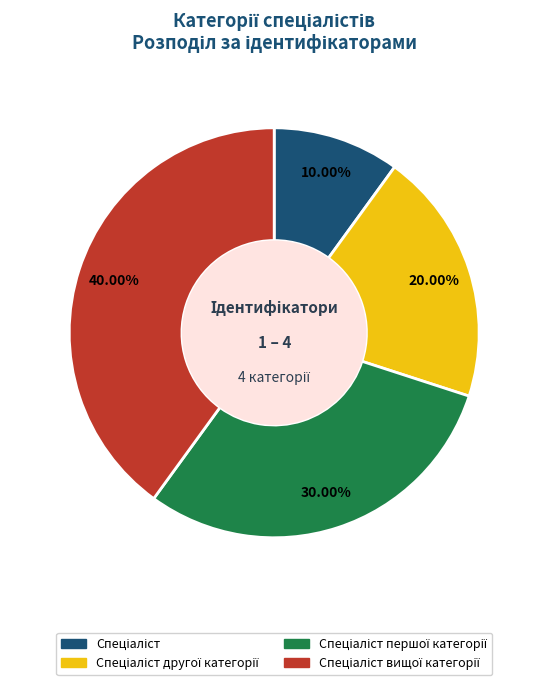

Is there any slice that represents more than half of the pie?

No